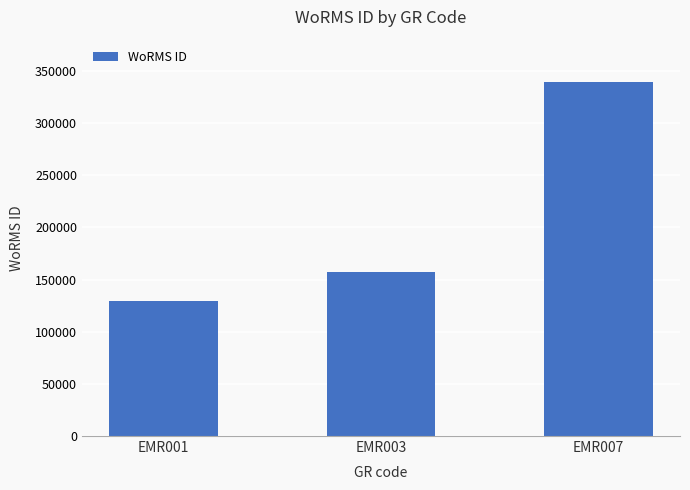

At which category does the chart reach its minimum across all series?

EMR001